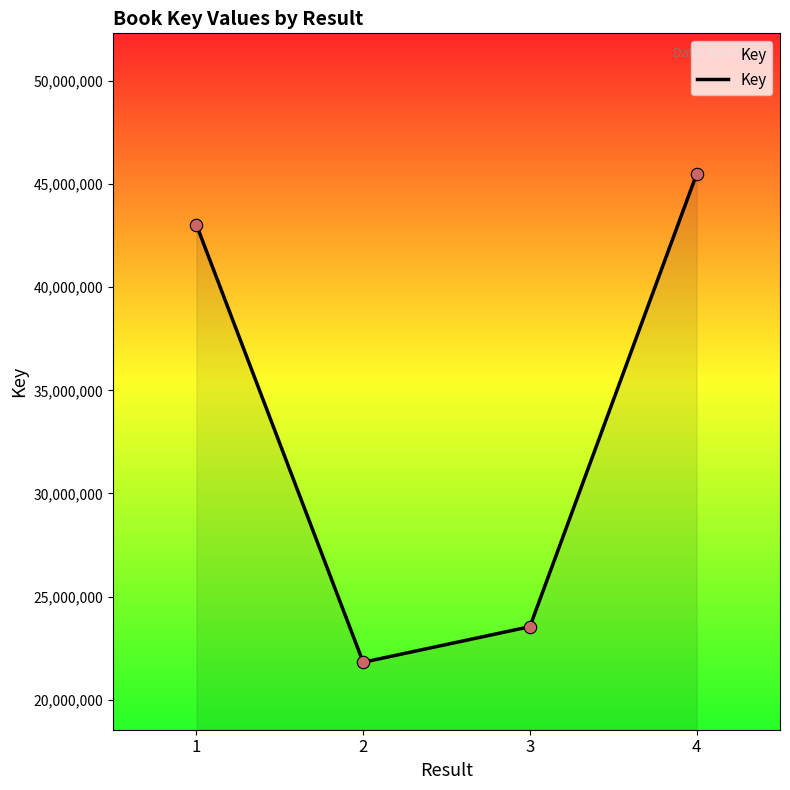

What is the ratio of the value at 1 to the value at 3?

1.8